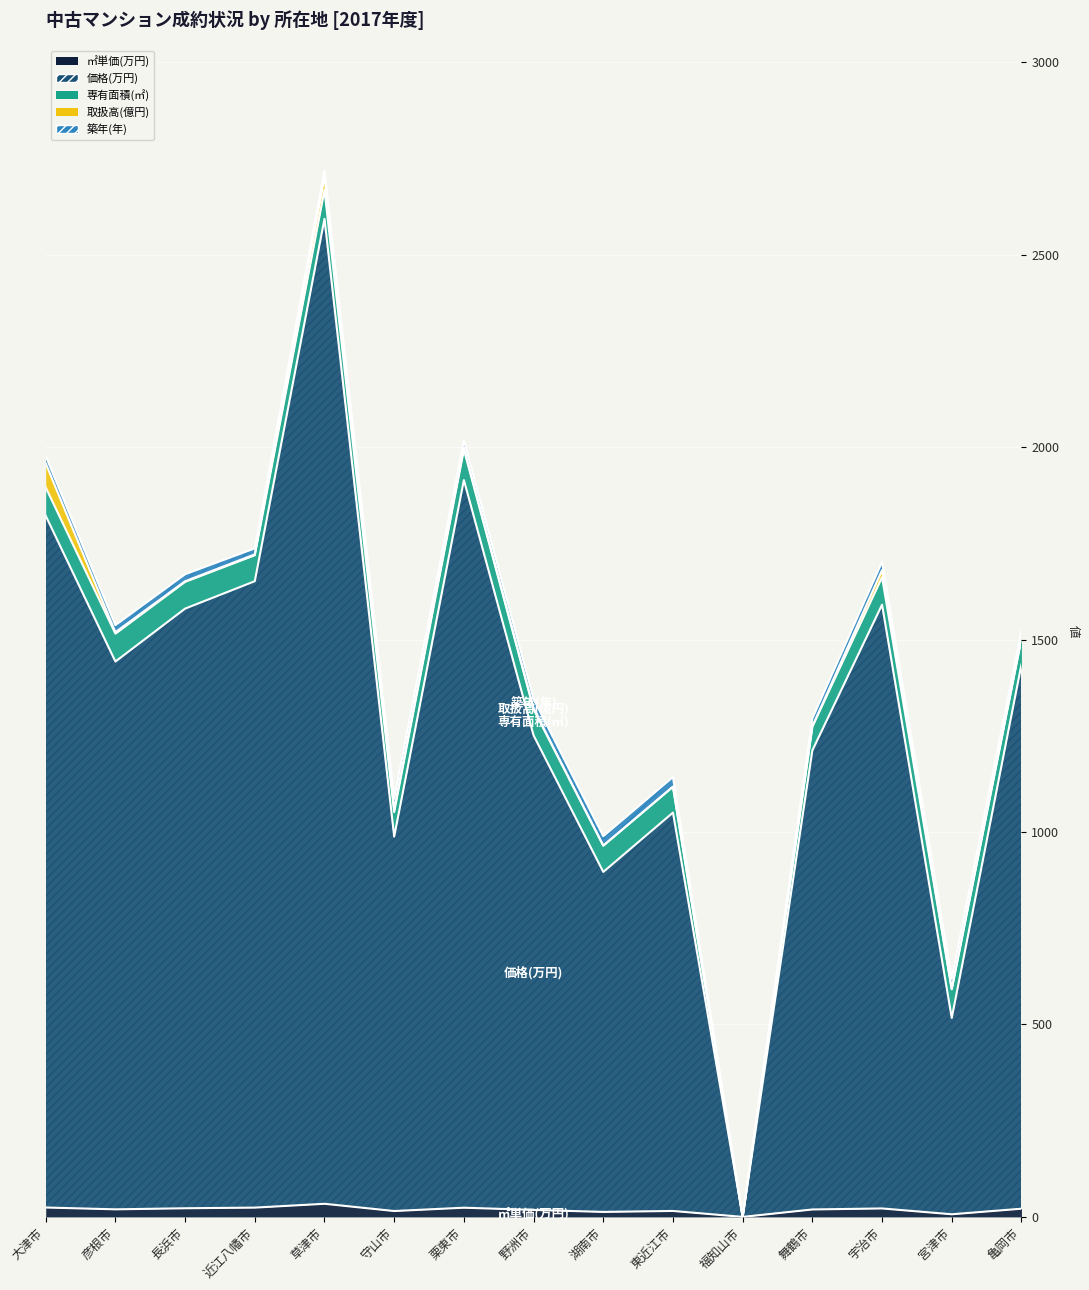

What position from the right is 草津市?

11